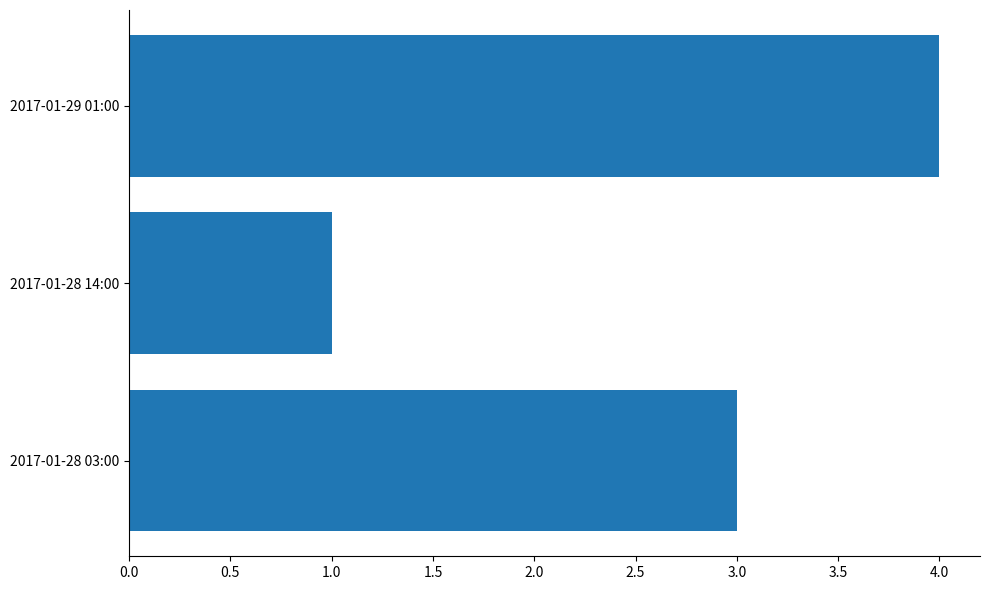

What is the ratio of the value at 2017-01-28 03:00 to the value at 2017-01-28 14:00?

3.0